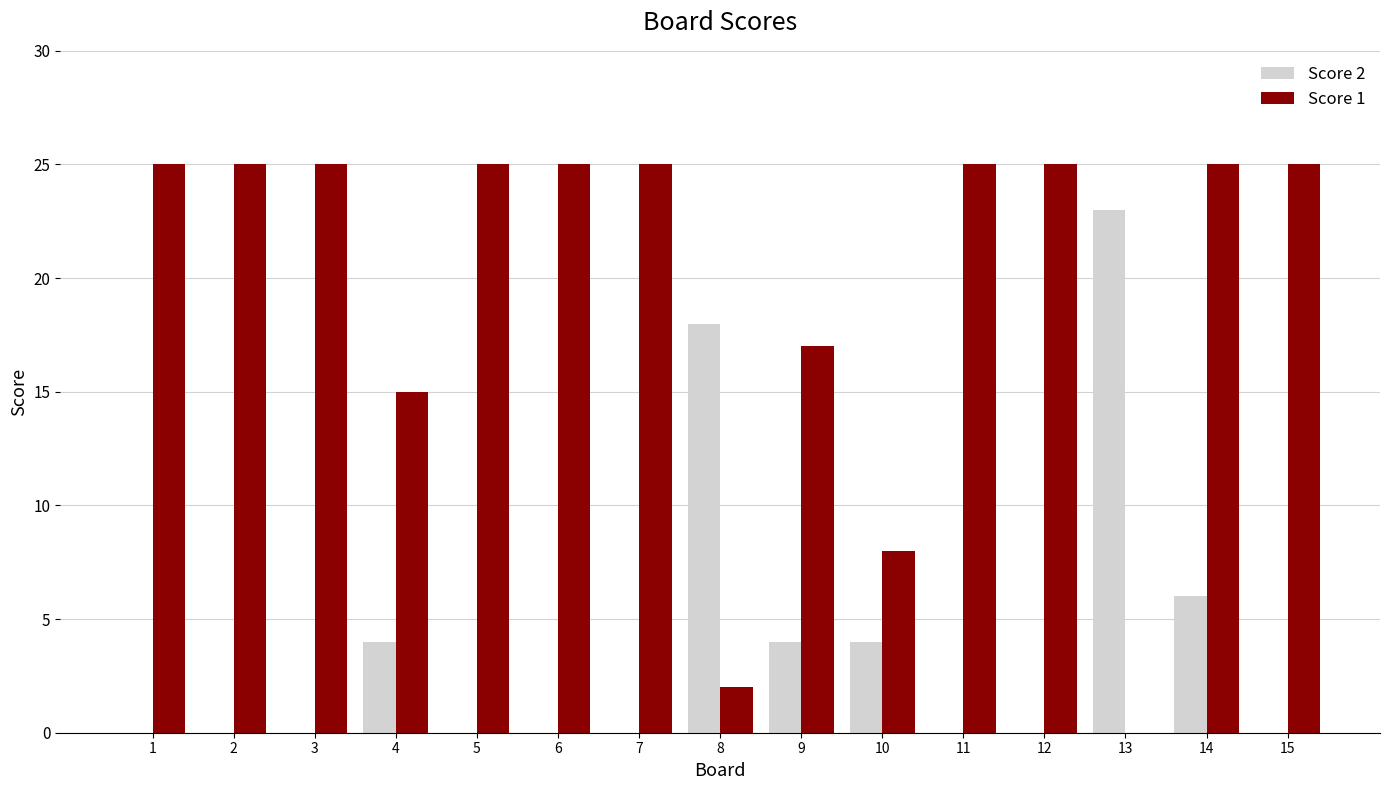

What is the maximum value for Score 2?

23